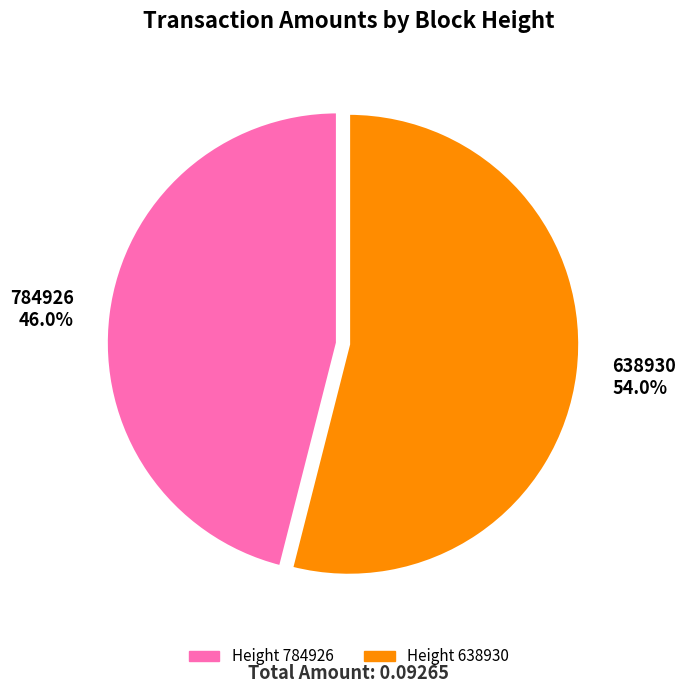

The 638930 slice represents 40% of the pie. True or false?

False